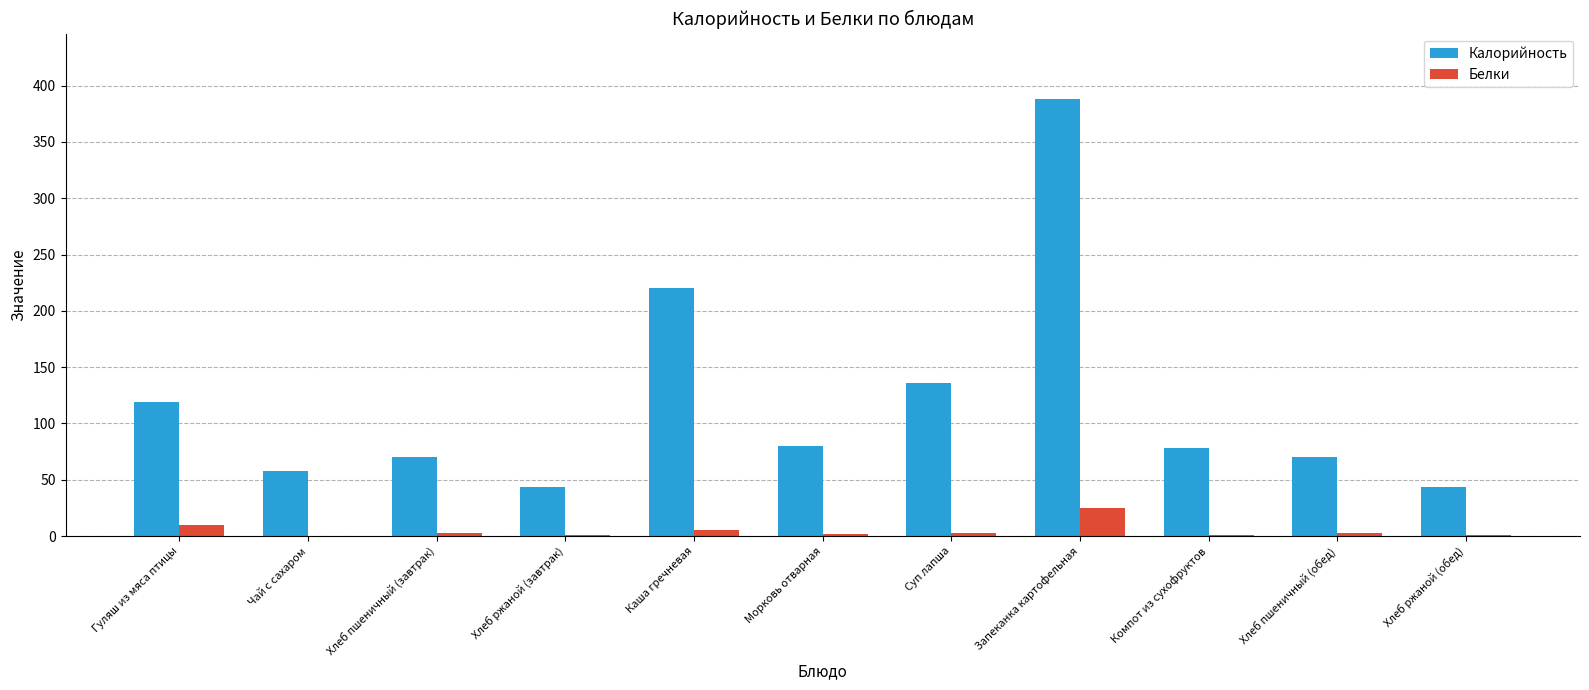

At which category is the sum across all series the highest?

Запеканка картофельная